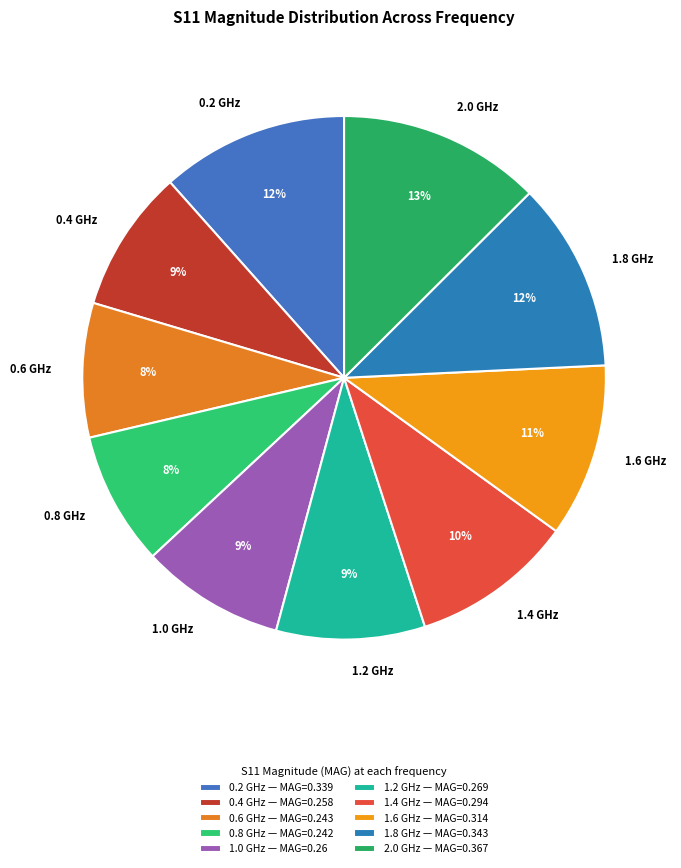

Is it true that 1.6 GHz is 1% of the pie?

False